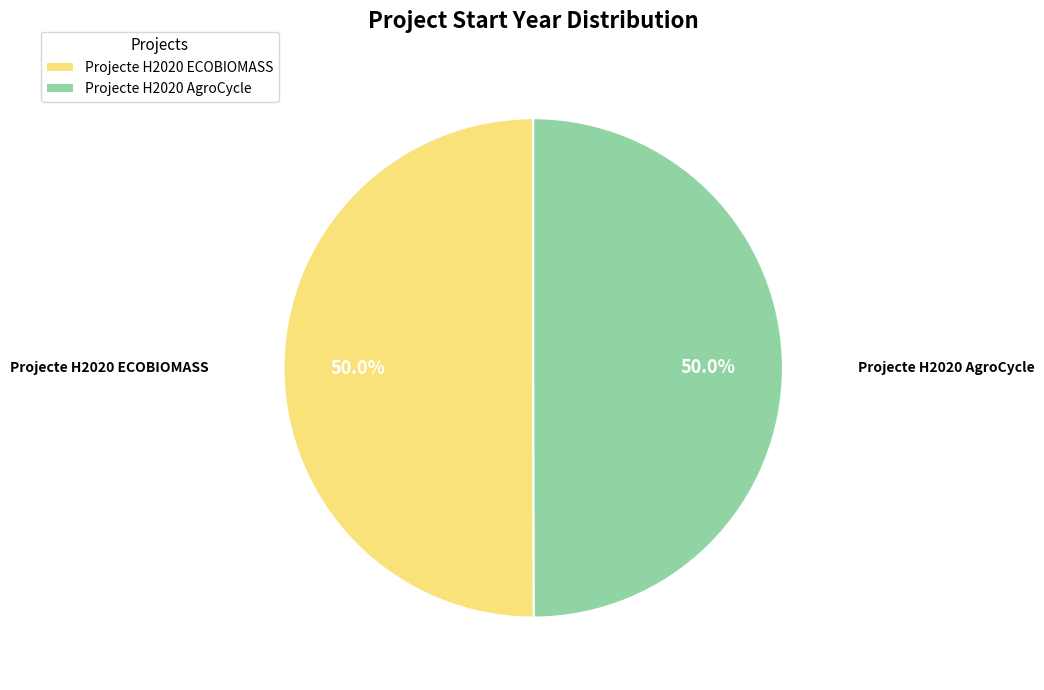

Approximately how many times larger is the value at Projecte H2020 AgroCycle compared to Projecte H2020 ECOBIOMASS?

1.0